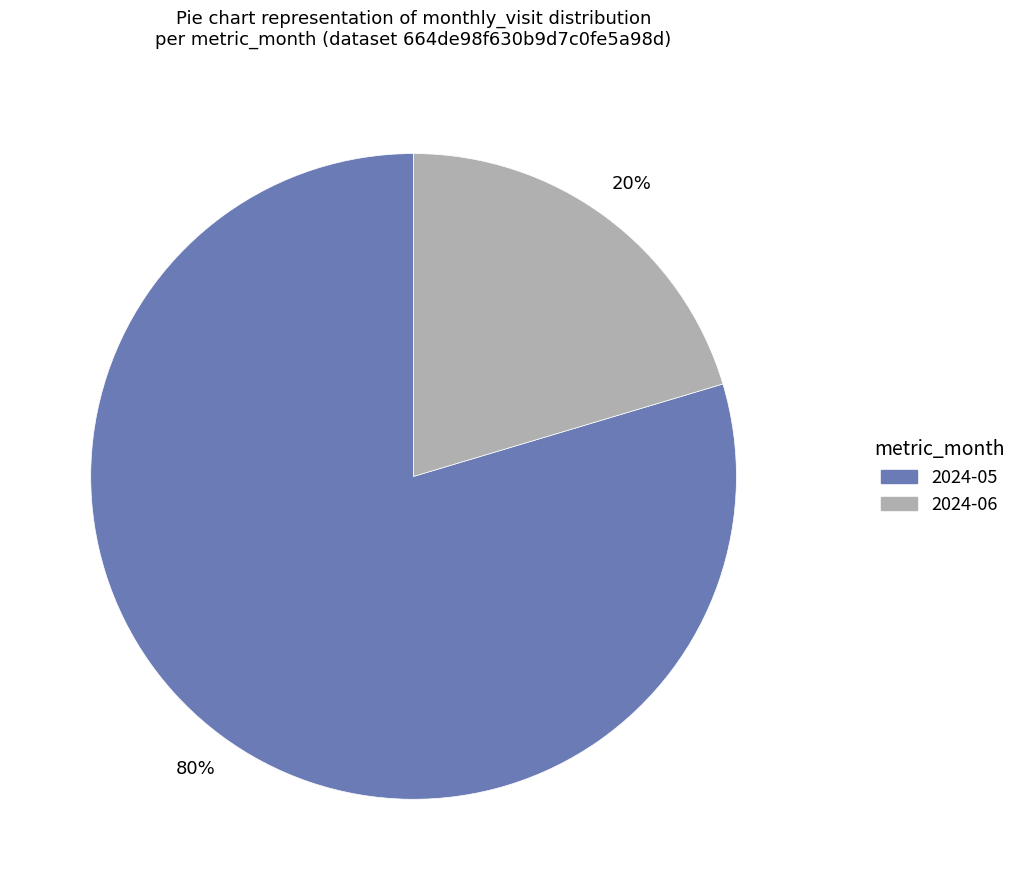

To the nearest percent, what is the average slice percentage?

50%